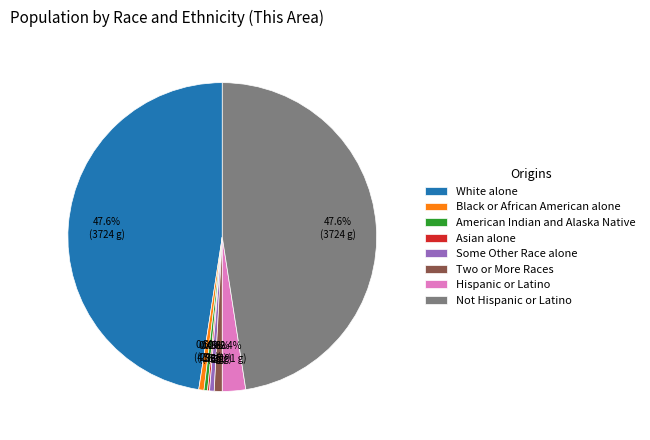

Does Hispanic or Latino account for over 50% of the chart?

No